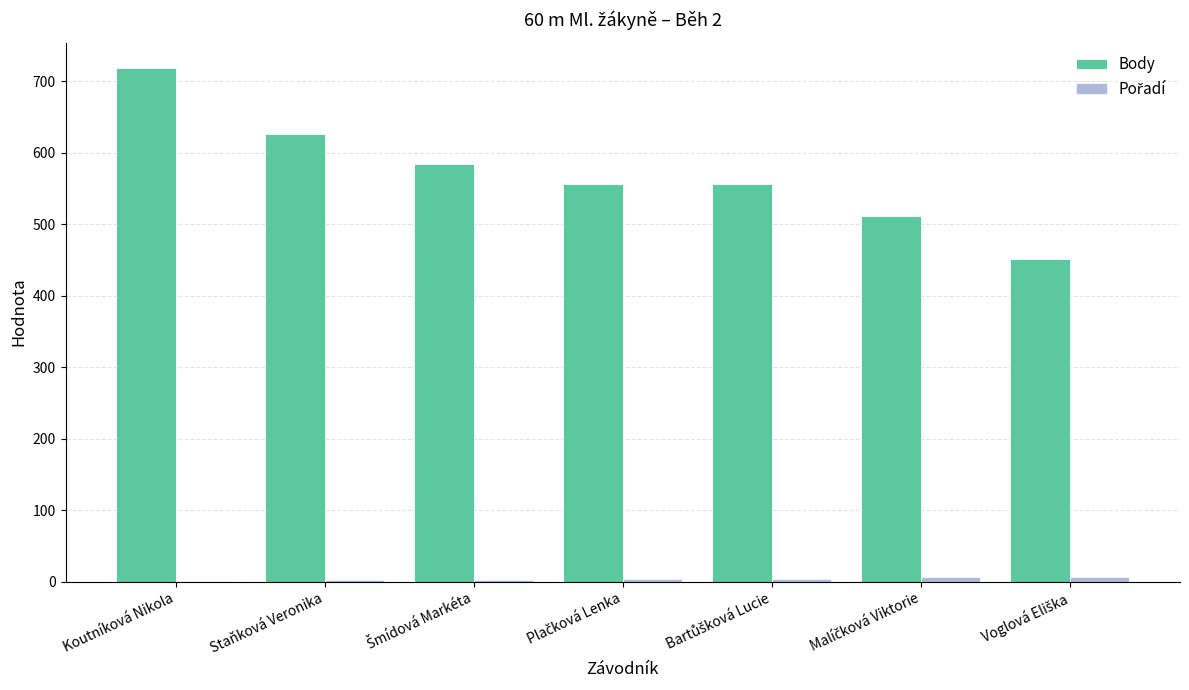

What is the sum of all Body values?

4002